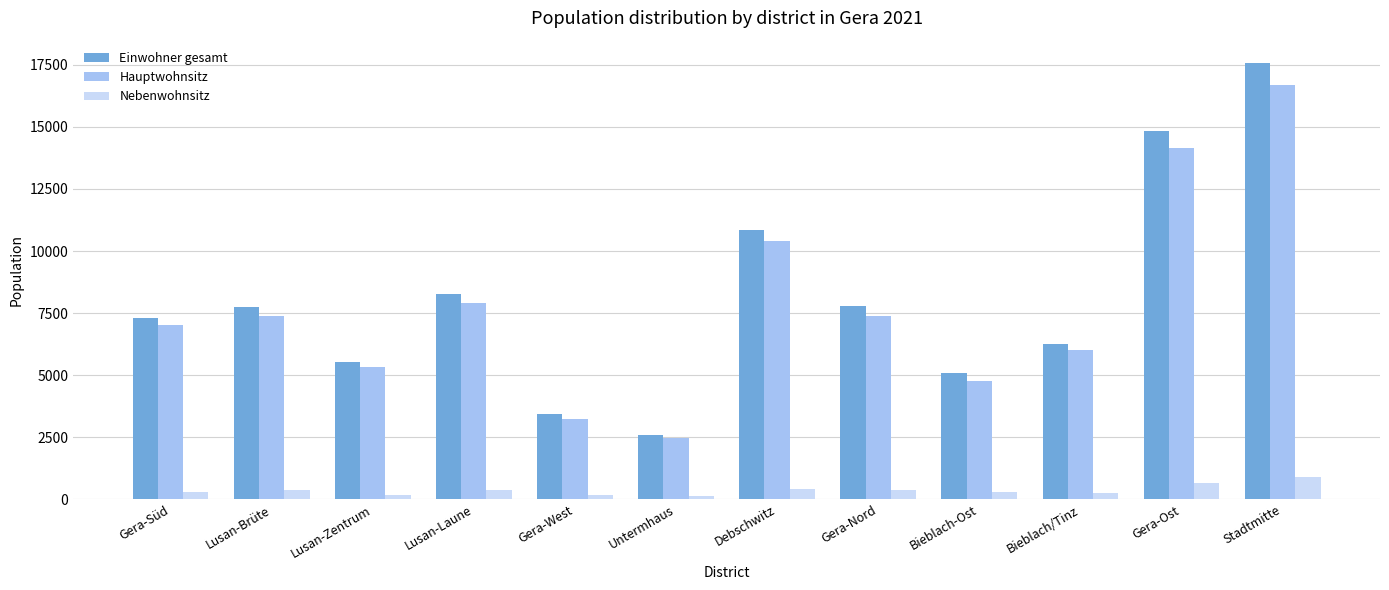

Between Lusan-Brüte and Lusan-Laune, which series saw the biggest shift?

Einwohner gesamt